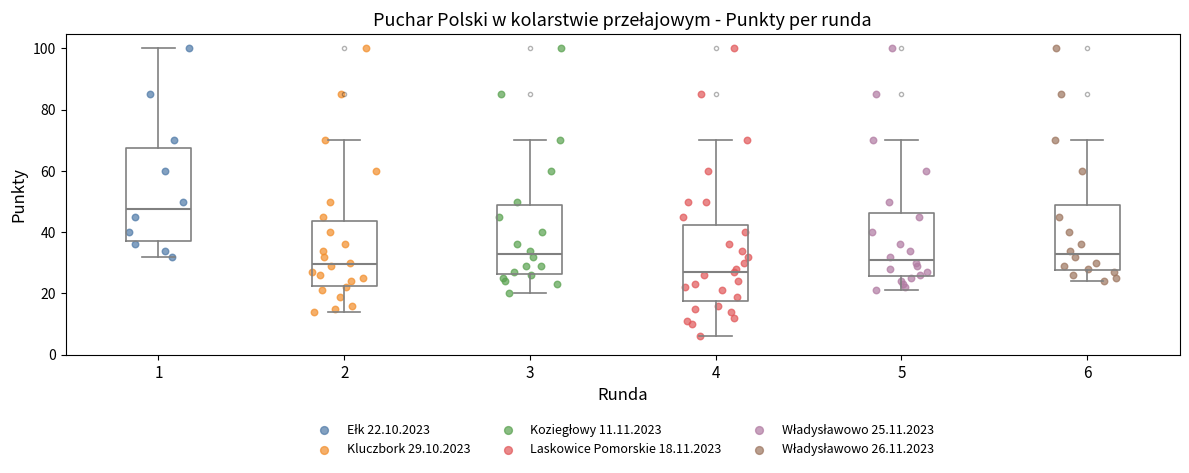

Which box is the tallest, from its lower edge to its upper edge?

1